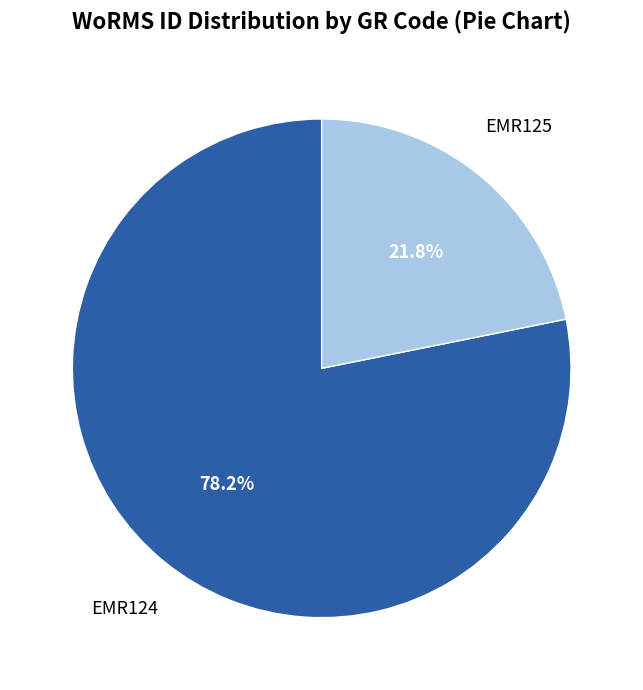

Which slice is the smallest?

EMR125